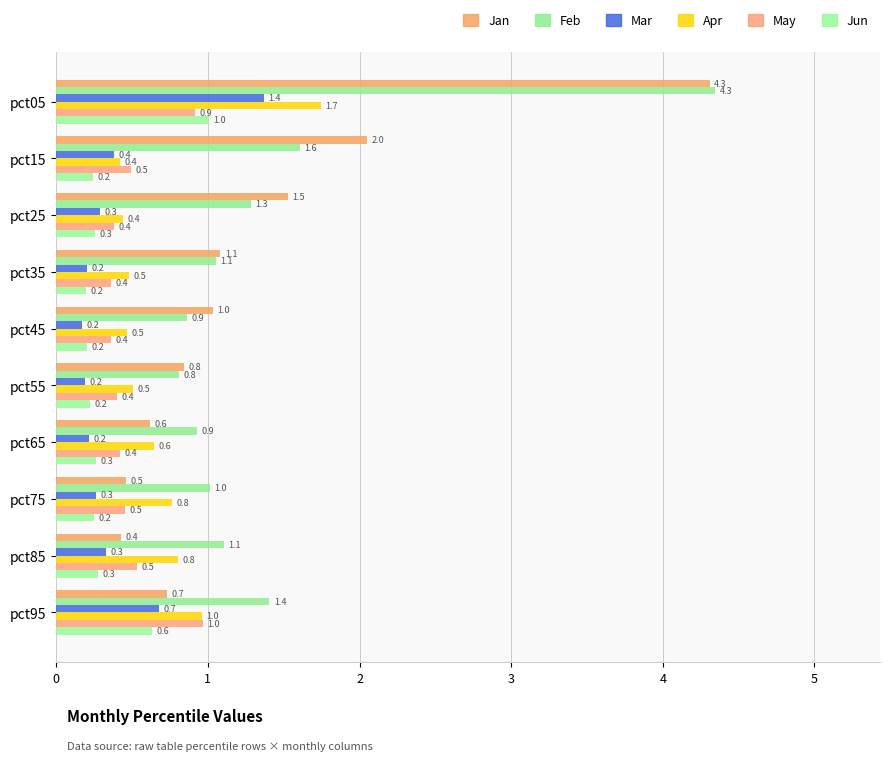

How many data points in Jan are less than 1?

5